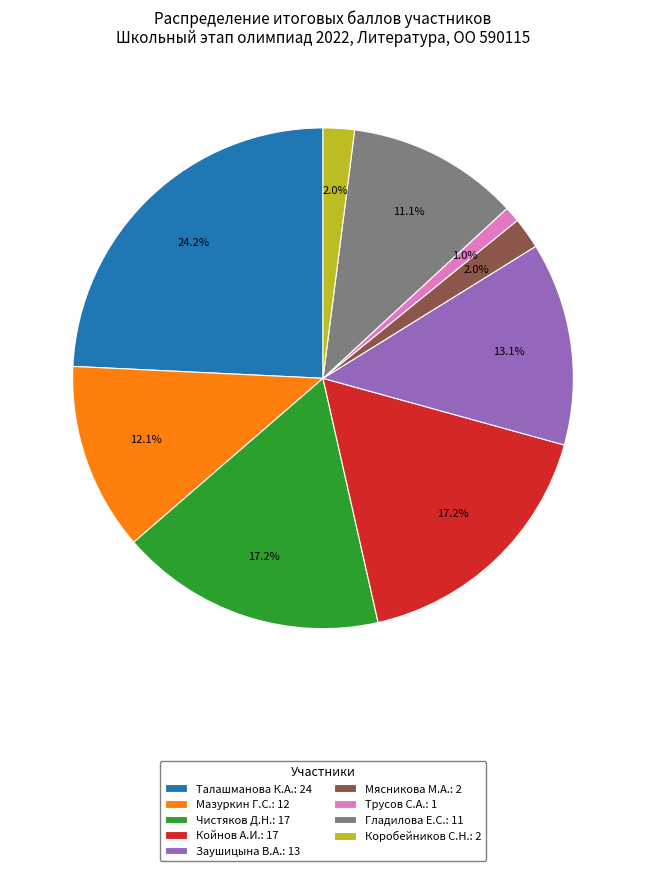

What is the total percentage of Трусов С.А.: 1 and Коробейников С.Н.: 2?

3.0%